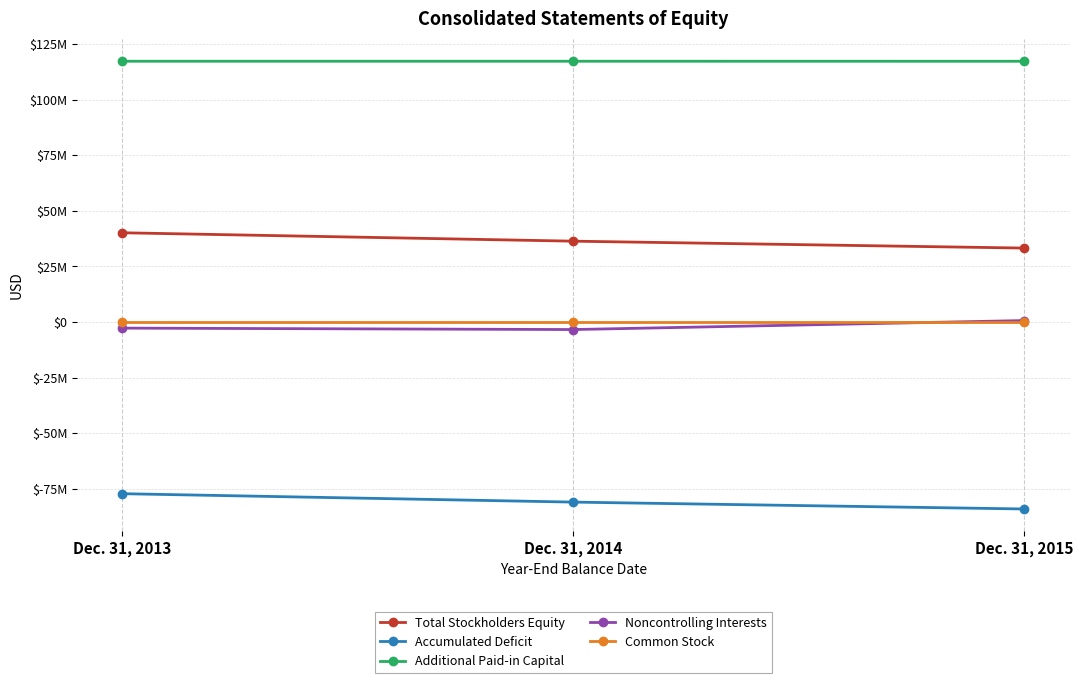

Does the chart have visible grid lines?

Yes